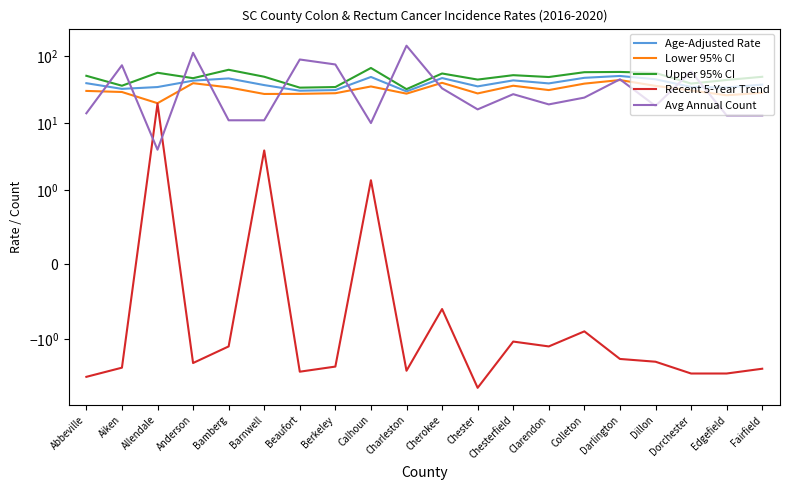

Between Aiken and Chesterfield, which series saw the biggest shift?

Avg Annual Count